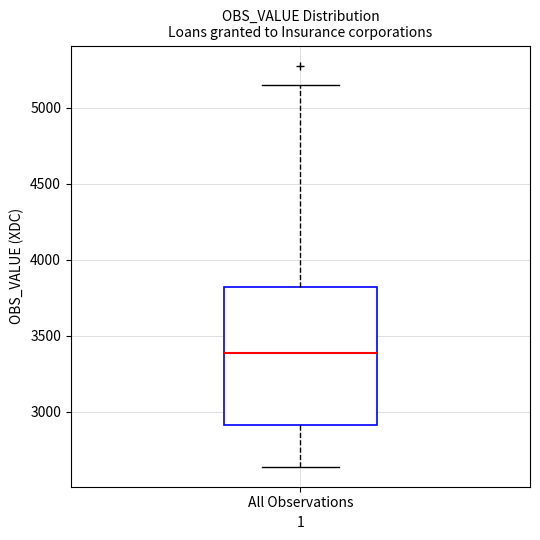

Transcribe this box plot: give where the median line is, the range the box spans, and where the two whiskers end, as read against the y-axis. The values are not printed on the chart, so give them approximately, as read against the axis.

median 3400, box 2900 to 3800, whiskers 2650 to 5150